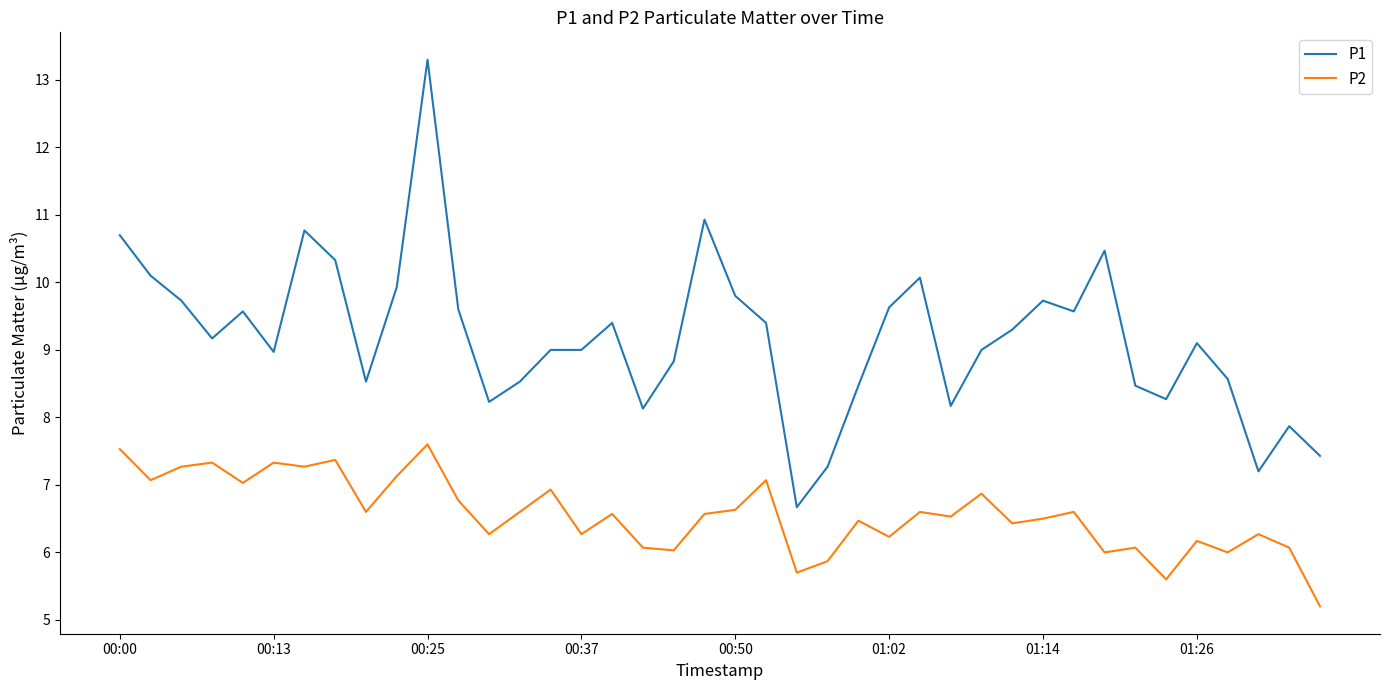

True or false: P2 and P1 intersect in this chart.

False